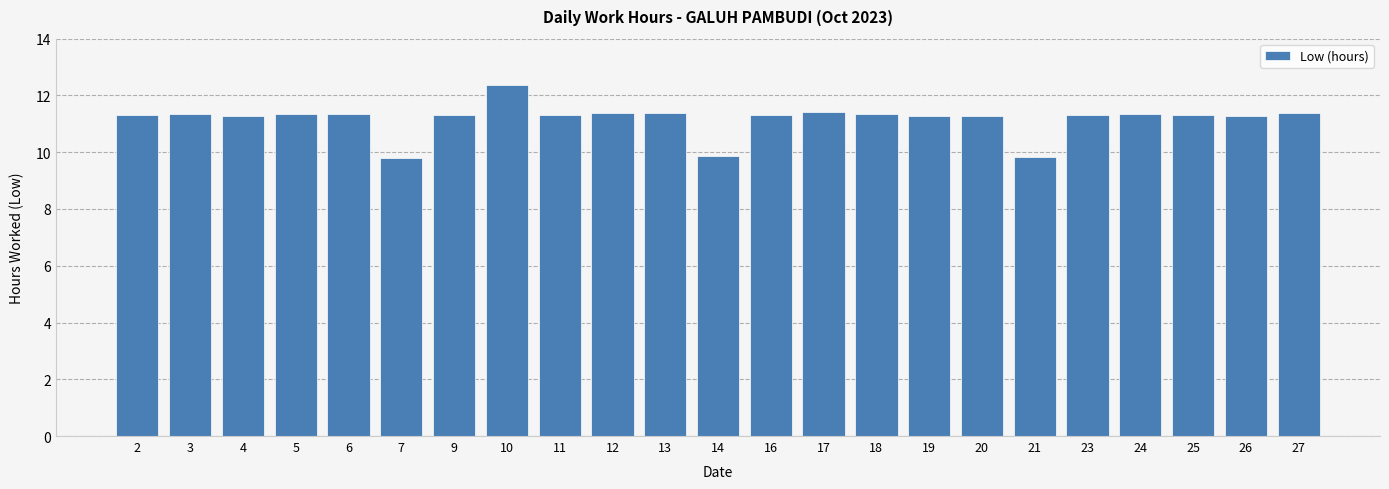

Count the values in the range 11 to 12.

19